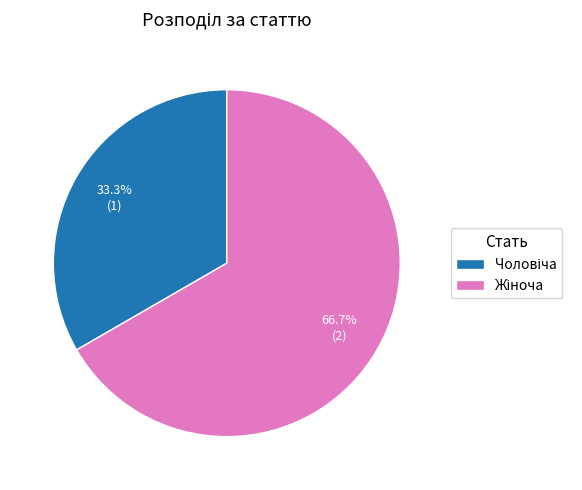

Is there a majority slice in this chart?

Yes